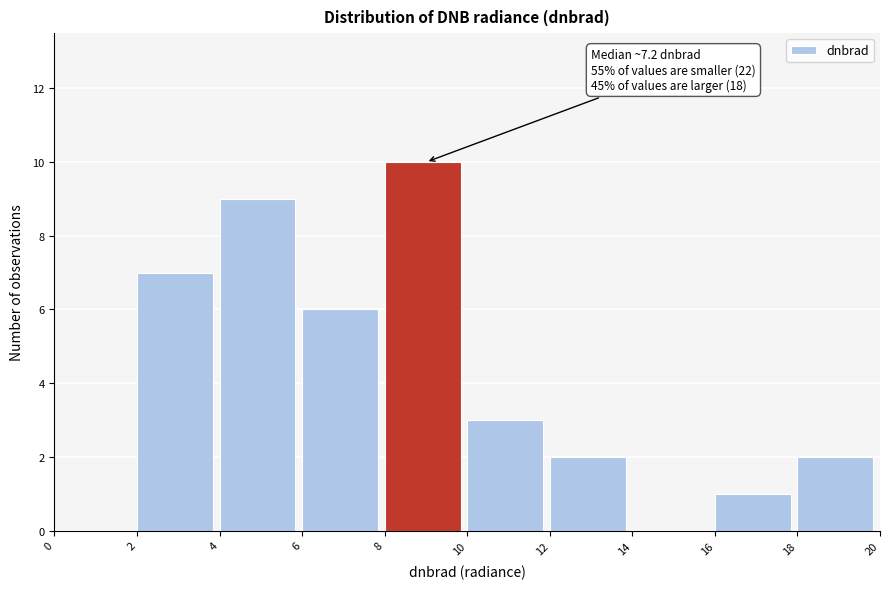

Over which range of the x-axis is the bar tallest?

8 to 10